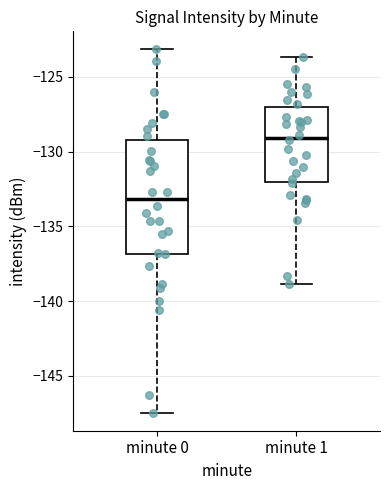

Which box's median line is the lowest?

minute 0